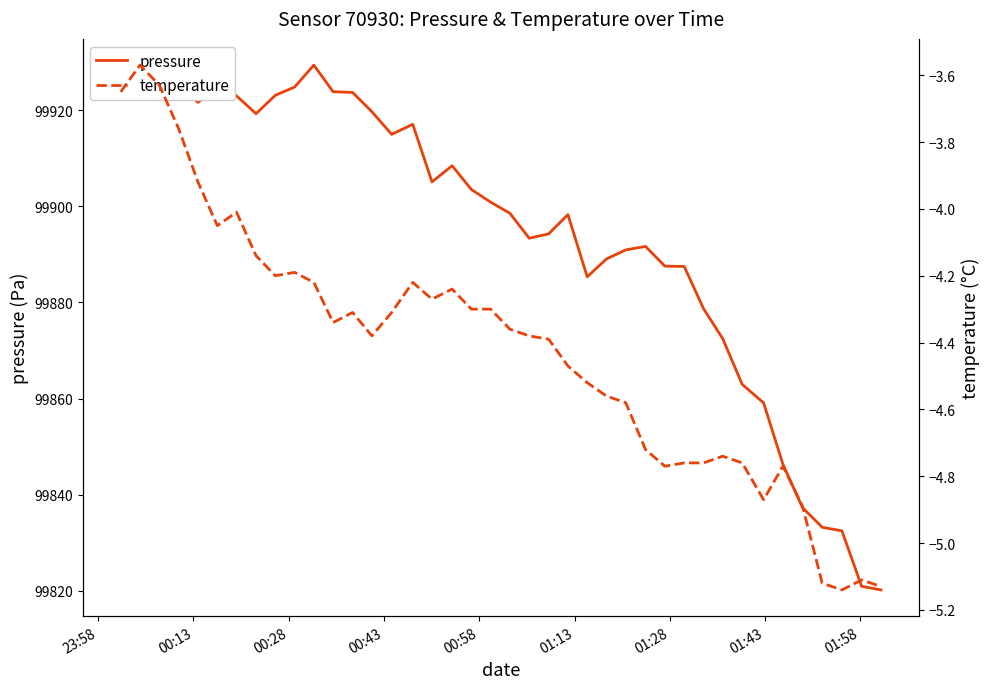

Does the chart have visible grid lines?

No